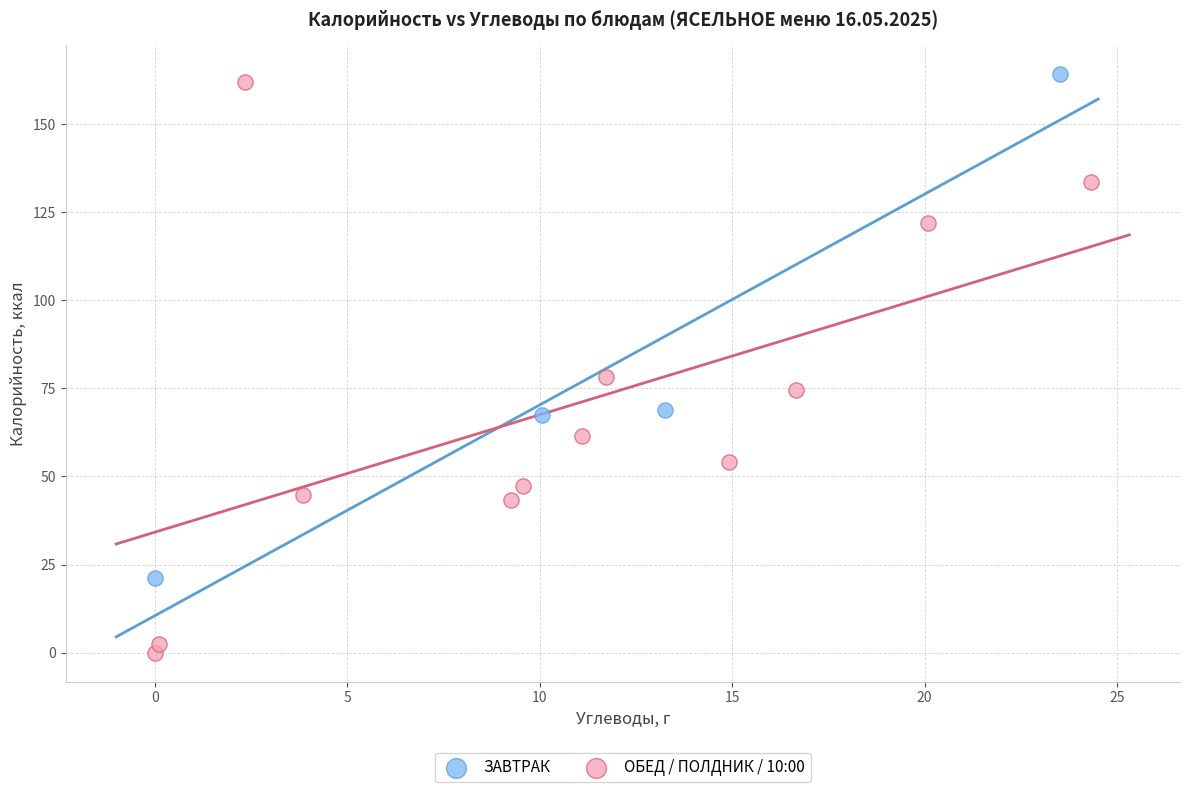

Which series contains the lowest Y value?

ОБЕД / ПОЛДНИК / 10:00